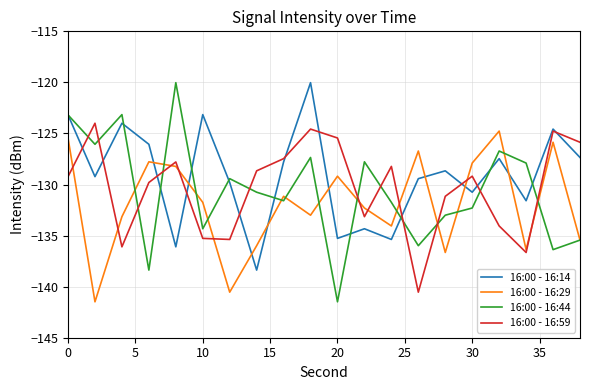

Which series has the largest range (max minus min)?

16:00 - 16:44